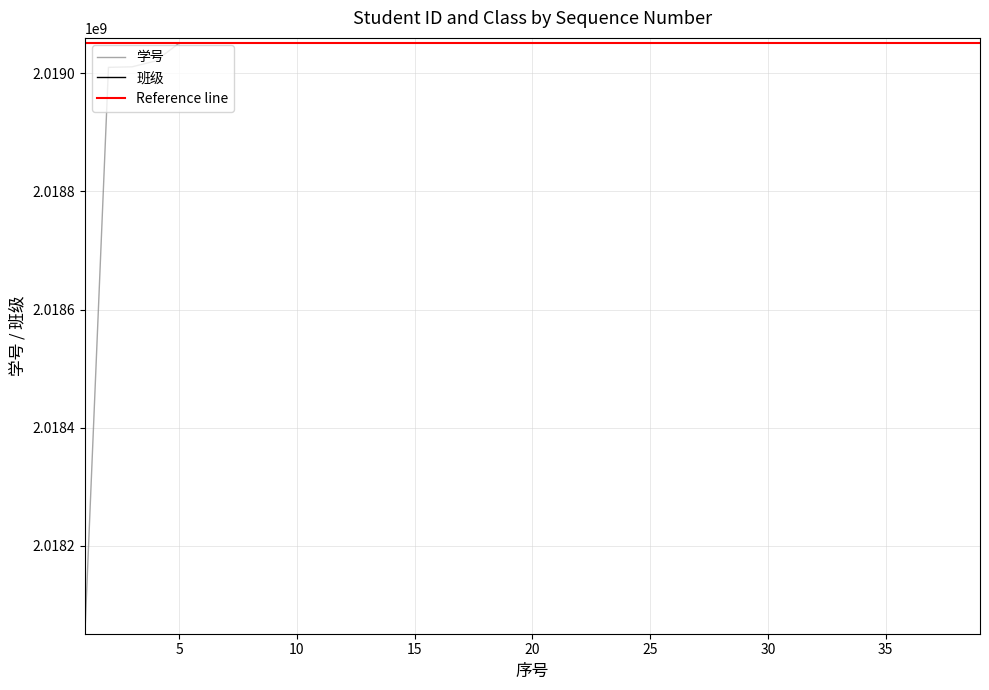

True or false: 学号 and Reference line intersect in this chart.

False